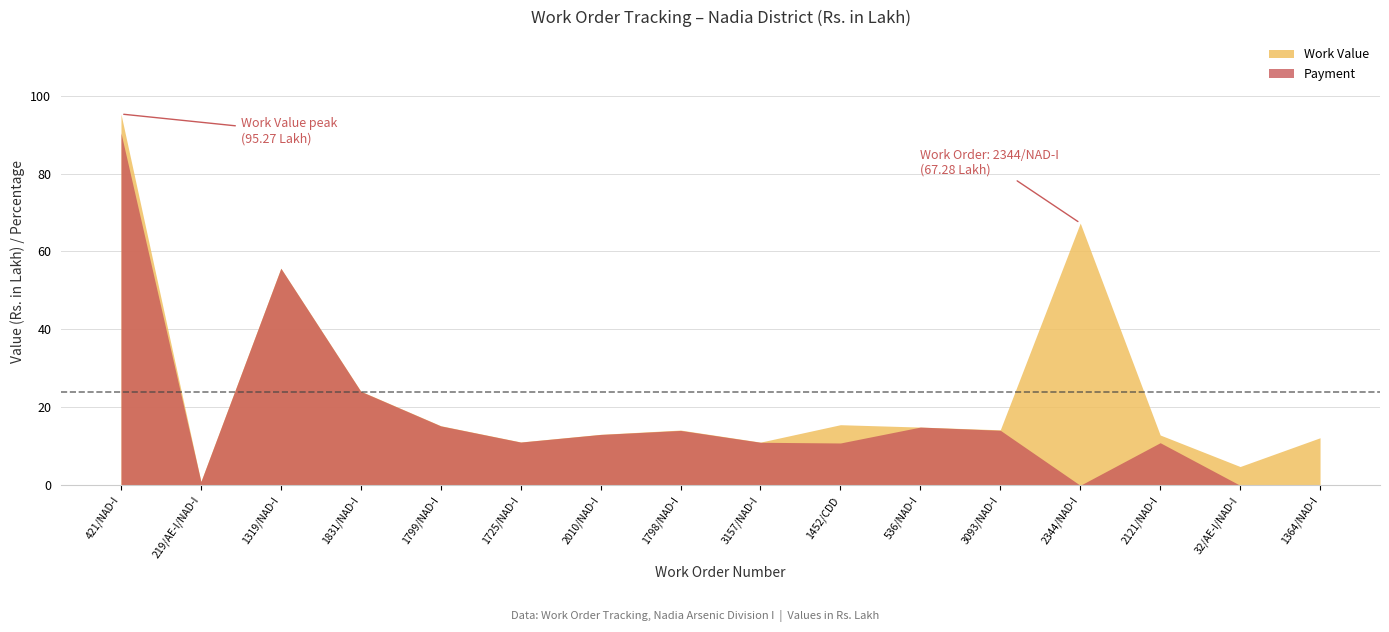

Does the chart display data point markers on the line(s)?

No